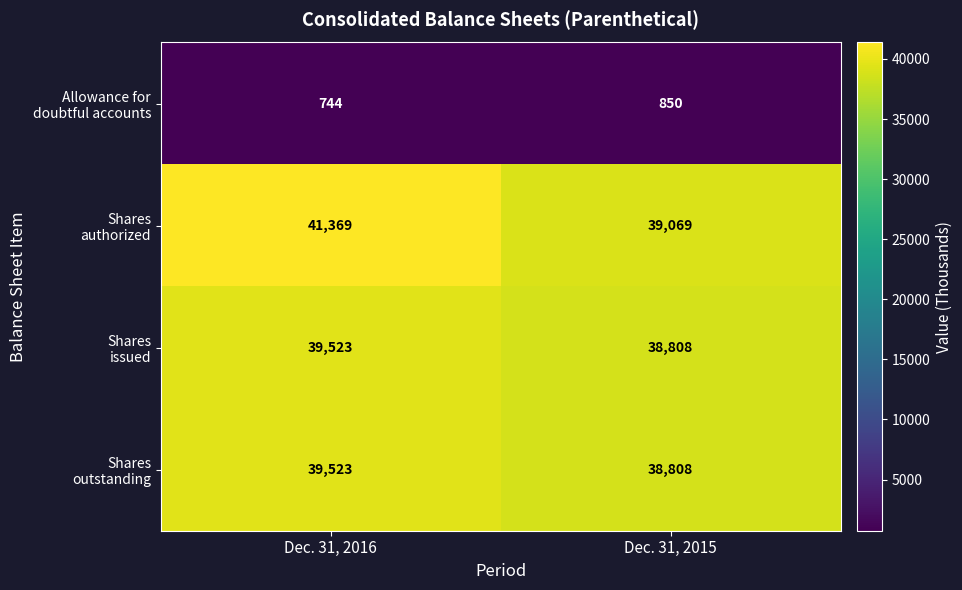

What is the greatest value displayed?

41369